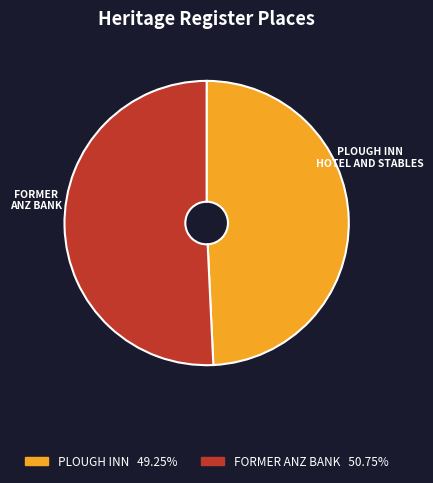

Which category has the smallest portion of the pie?

PLOUGH INN HOTEL AND STABLES